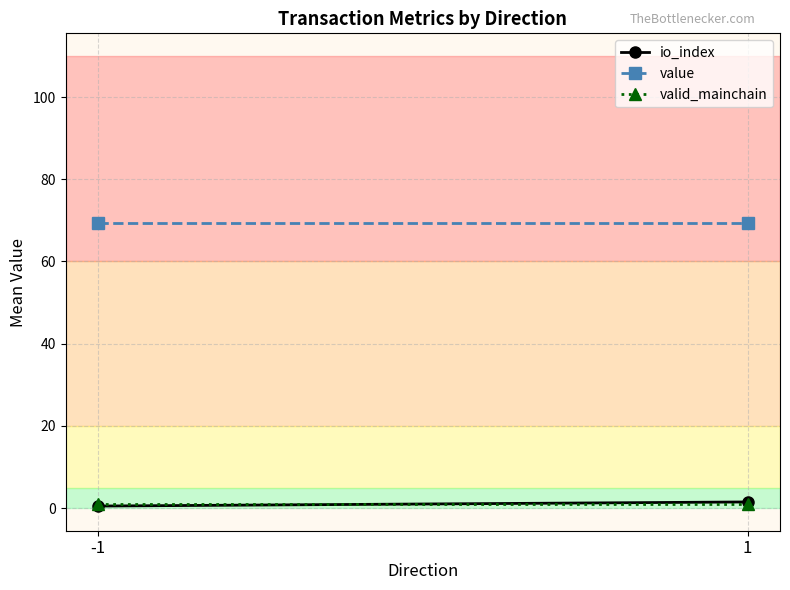

At which label is valid_mainchain closest to 1?

-1